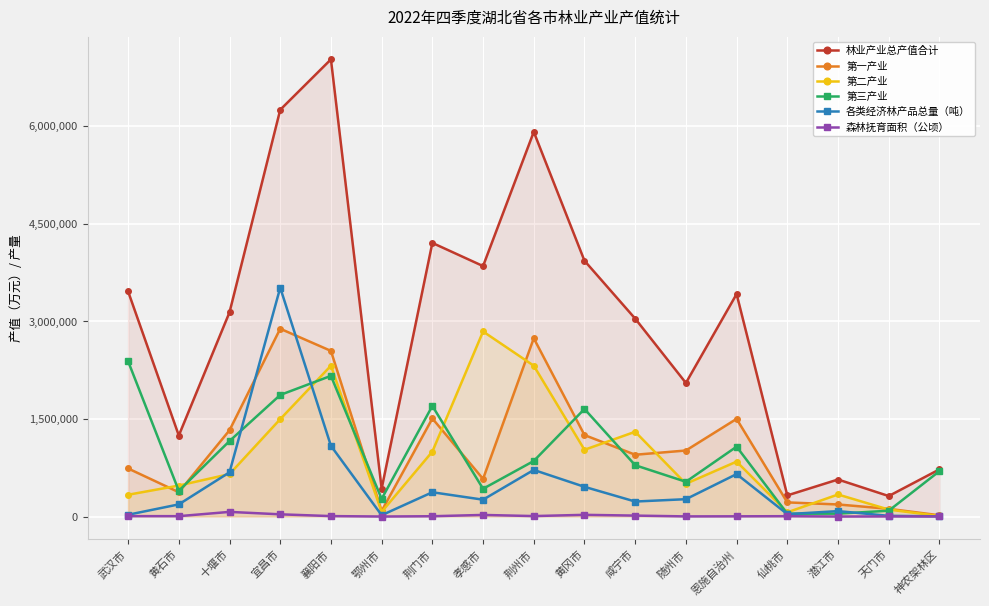

What is the label of the 15th point from the left?

潜江市